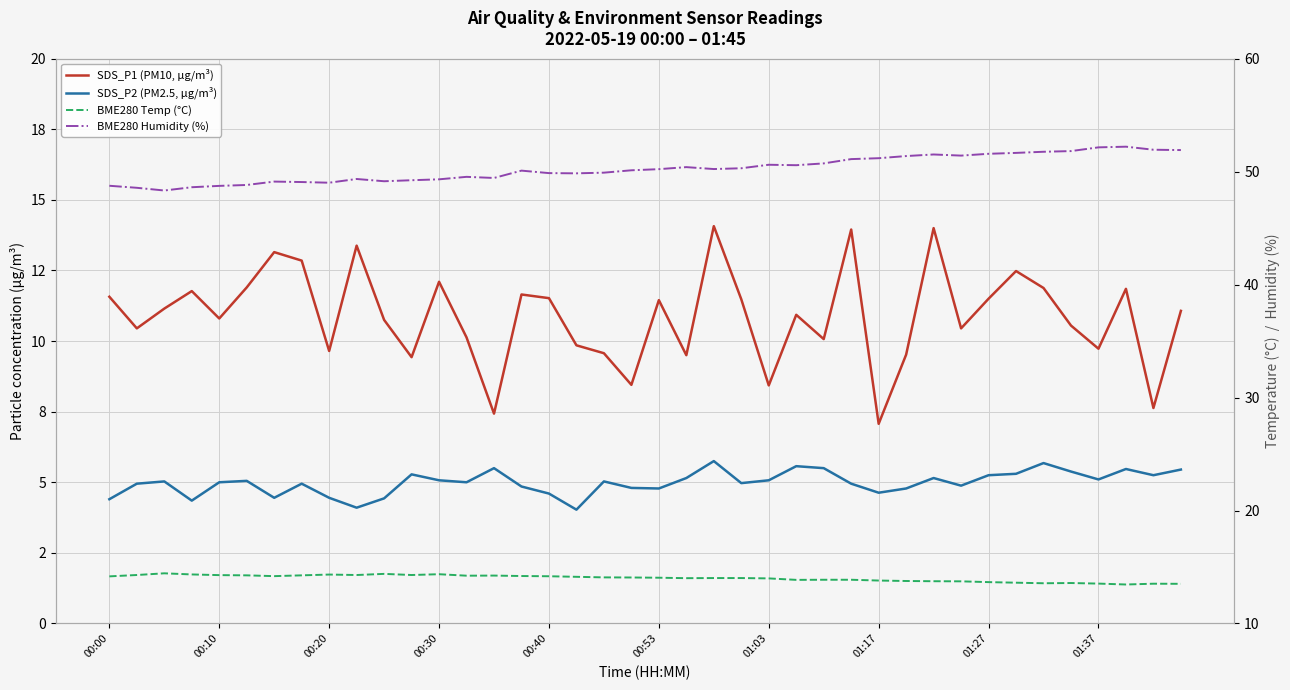

What is the minimum value for BME280 Temp (°C)?

13.4